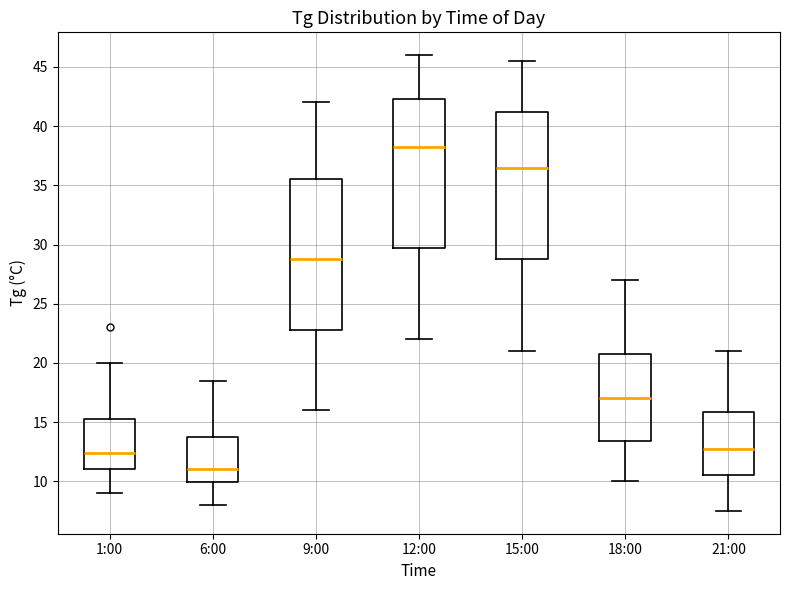

Which box has the highest median line?

12:00